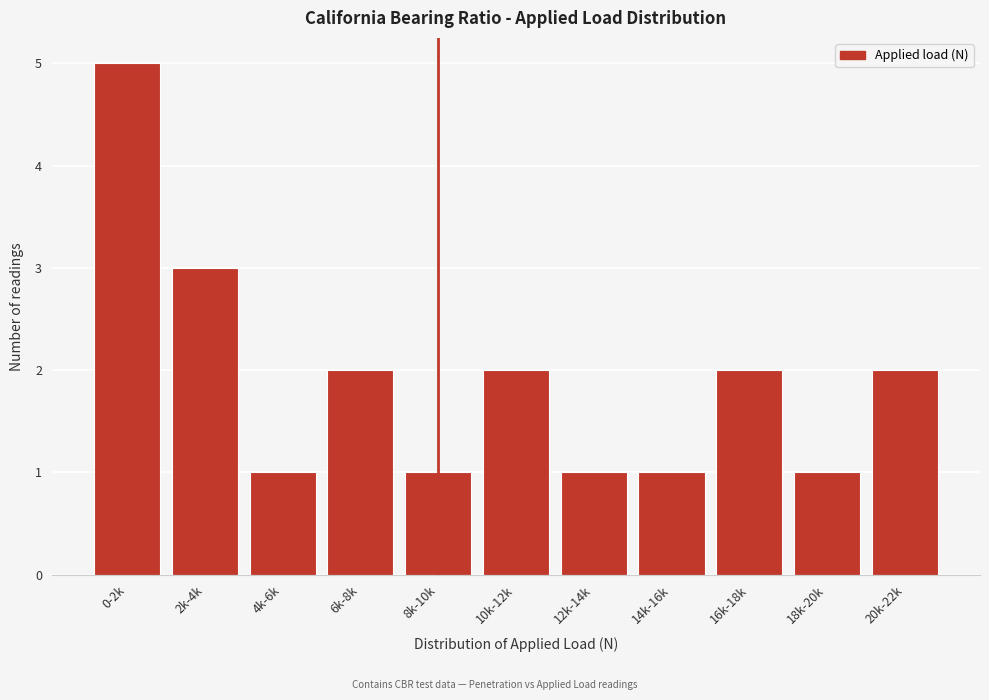

Reading right to left, extract all data points from this chart.

20k-22k=2	18k-20k=1	16k-18k=2	14k-16k=1	12k-14k=1	10k-12k=2	8k-10k=1	6k-8k=2	4k-6k=1	2k-4k=3	0-2k=5